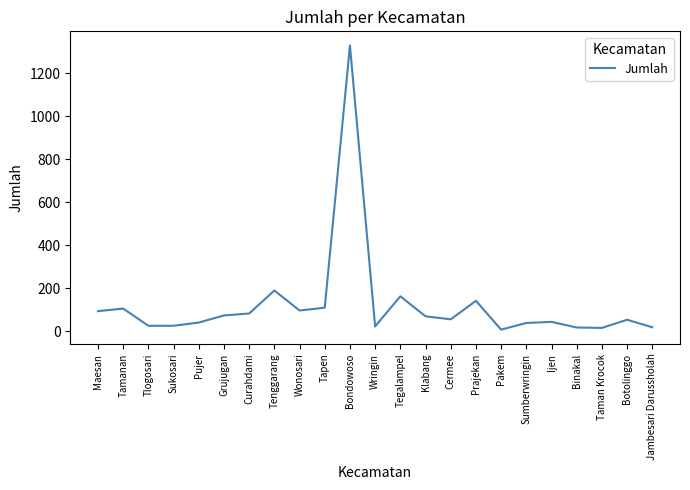

Is it true that the value at Tenggarang is 98?

False